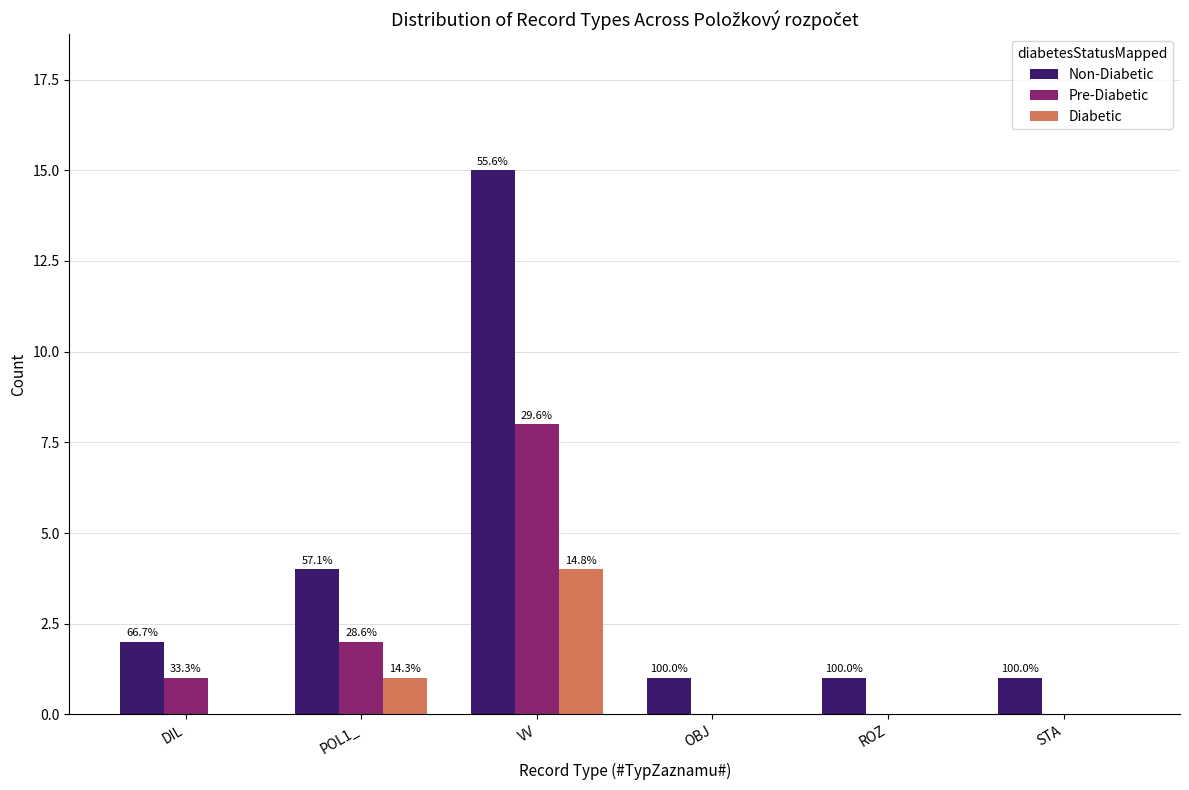

What position from the left is DIL?

1